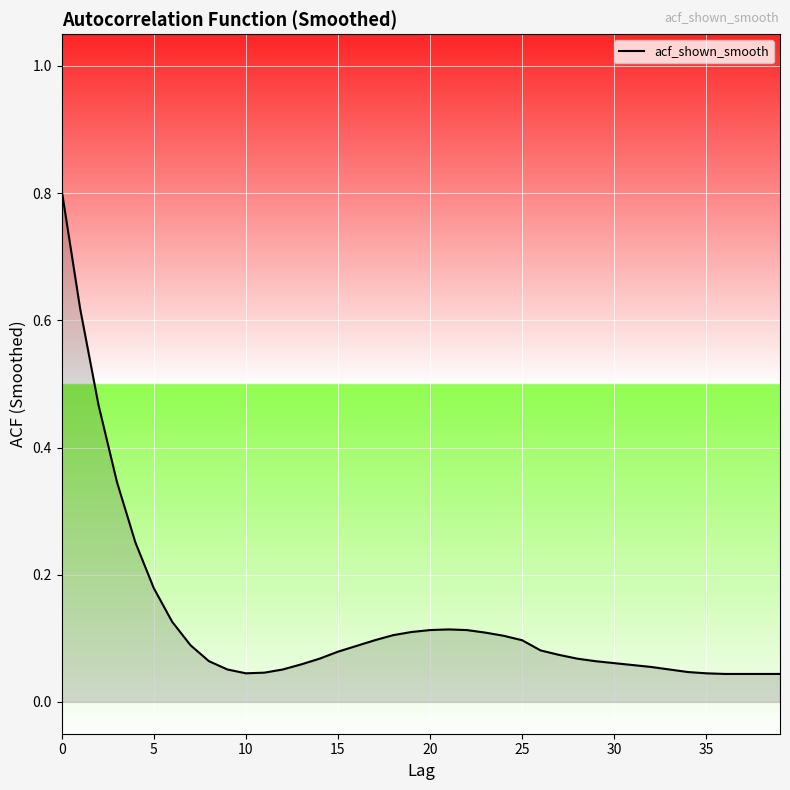

What is the maximum value shown in the chart?

0.8